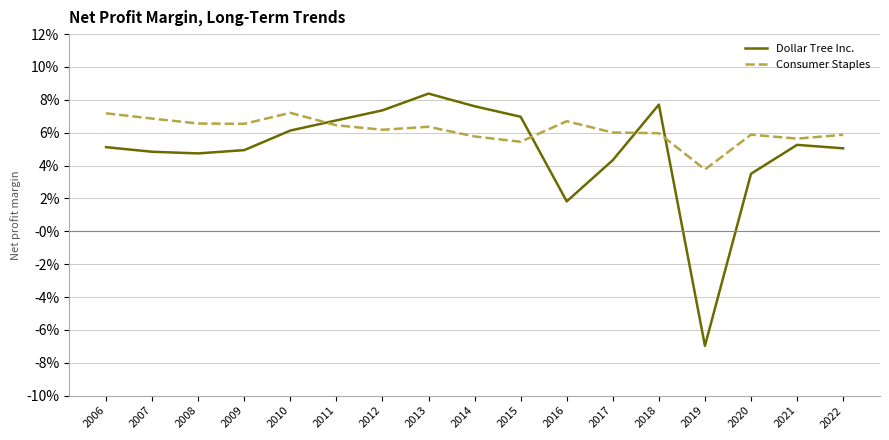

What are all the series names shown in the legend?

Dollar Tree Inc., Consumer Staples